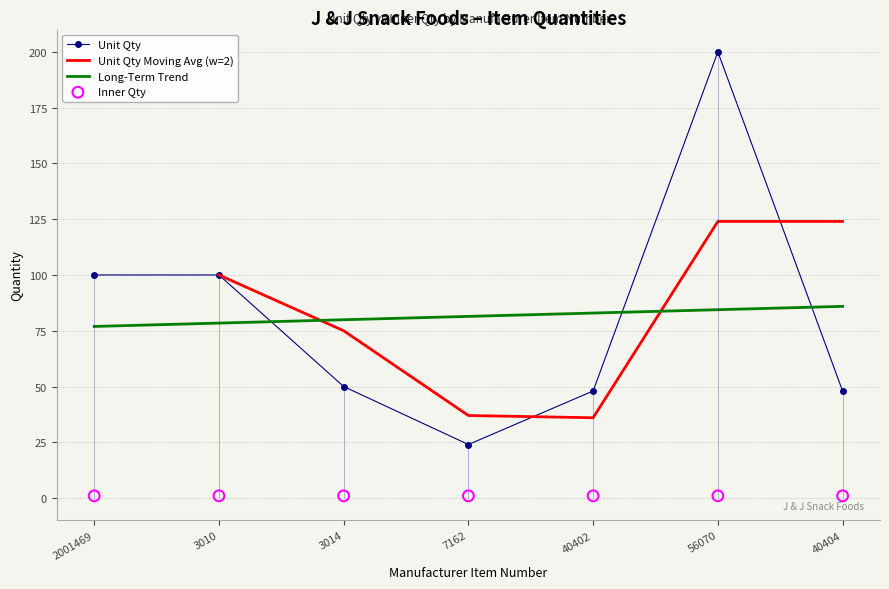

What is the ratio of the value at 2001469 to the value at 3010?

1.0